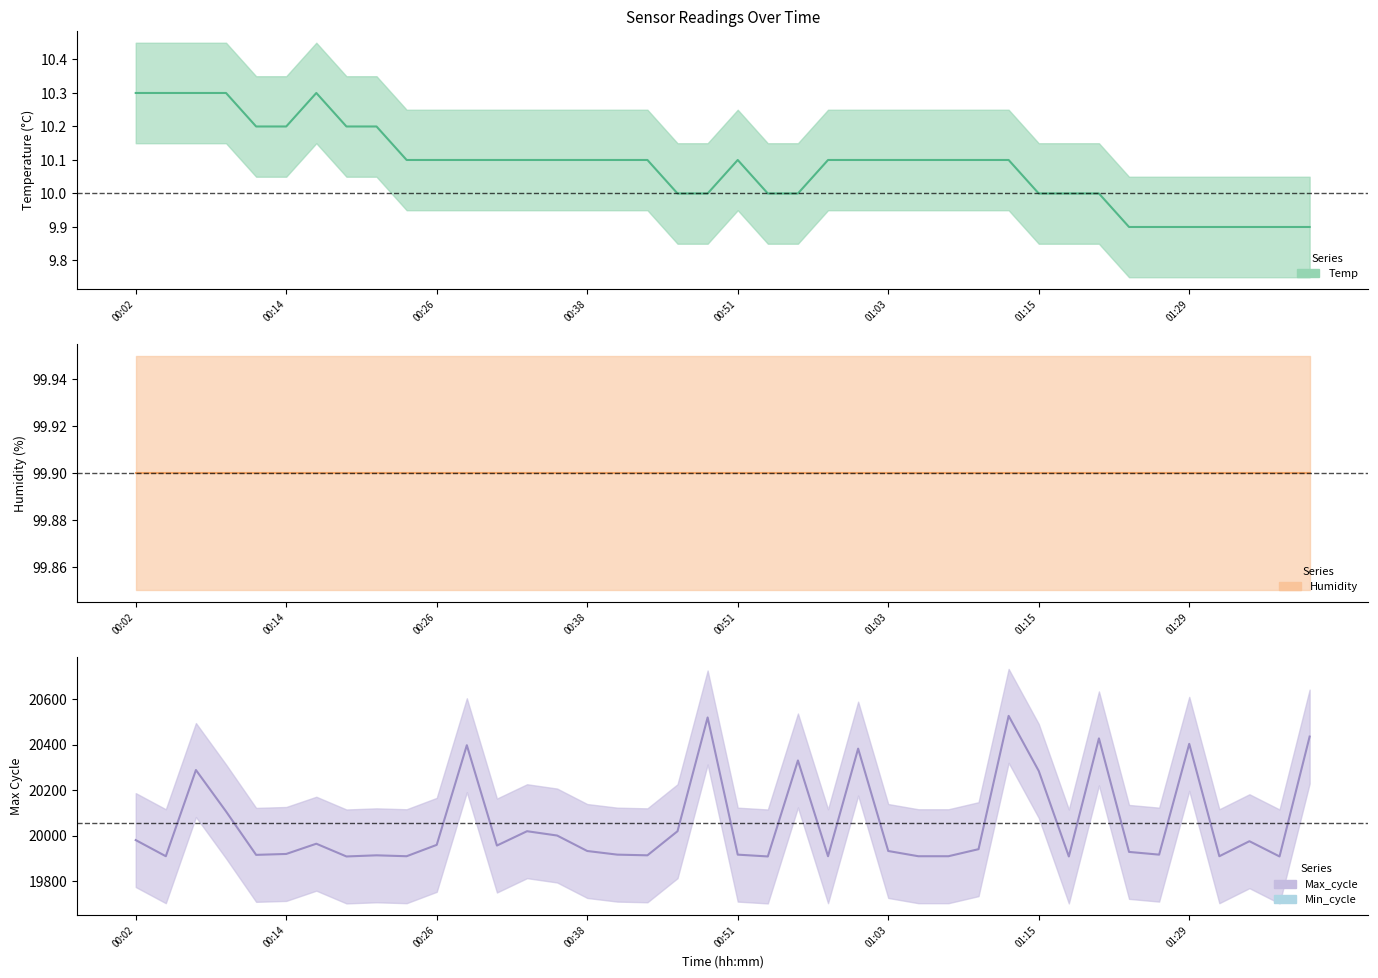

Between 00:58 and 01:36, which is larger?

00:58